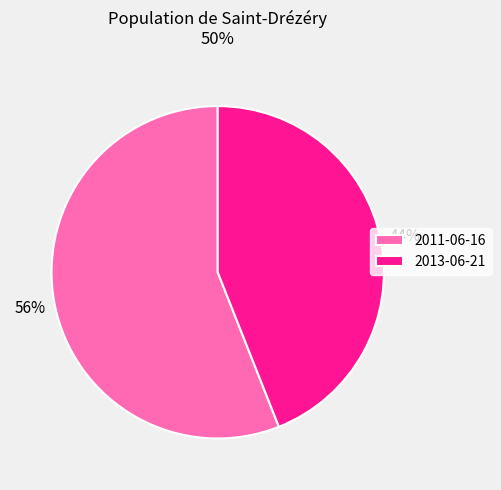

Count the number of slices in the pie.

2